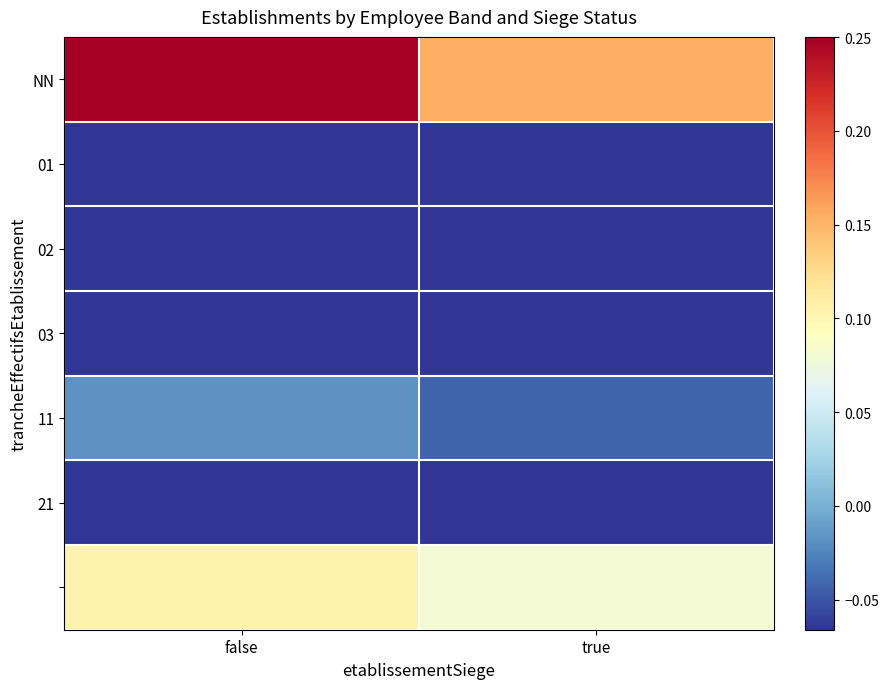

At which category is the sum across all series the highest?

false